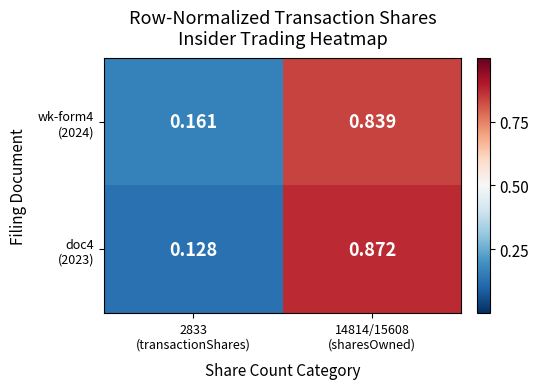

Count the number of data series in this chart.

2